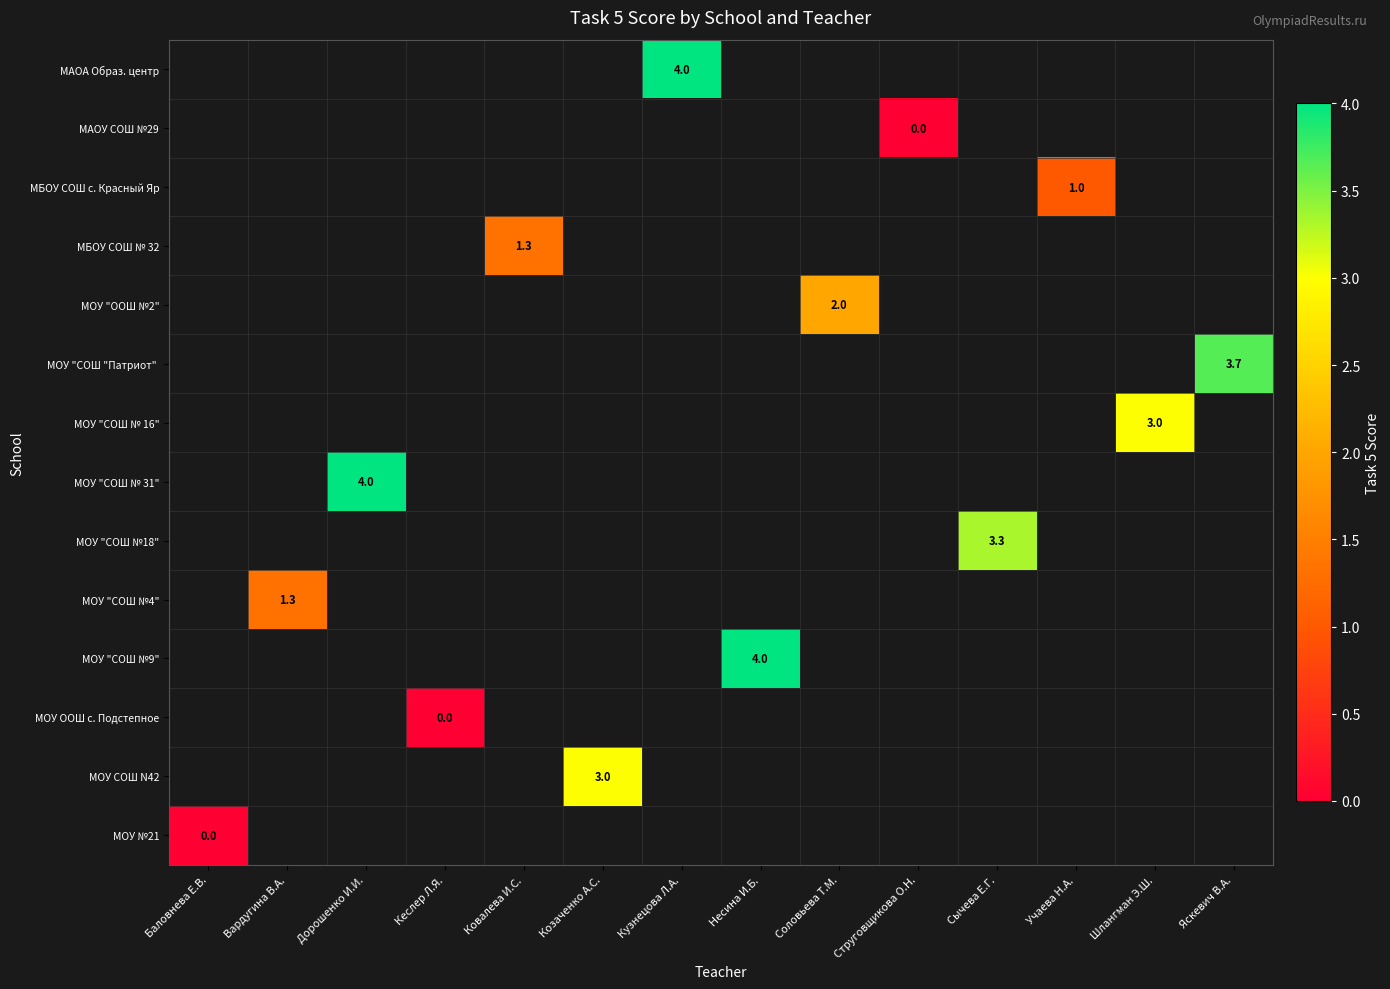

Count the number of categories in the chart.

14